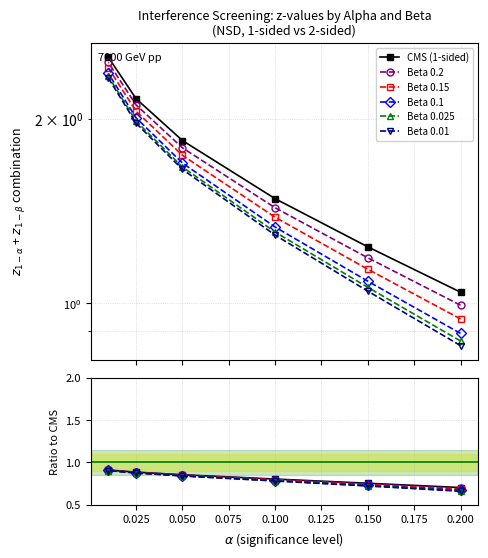

The CMS (1-sided) series shows 1.3 at 0.125. True or false?

False